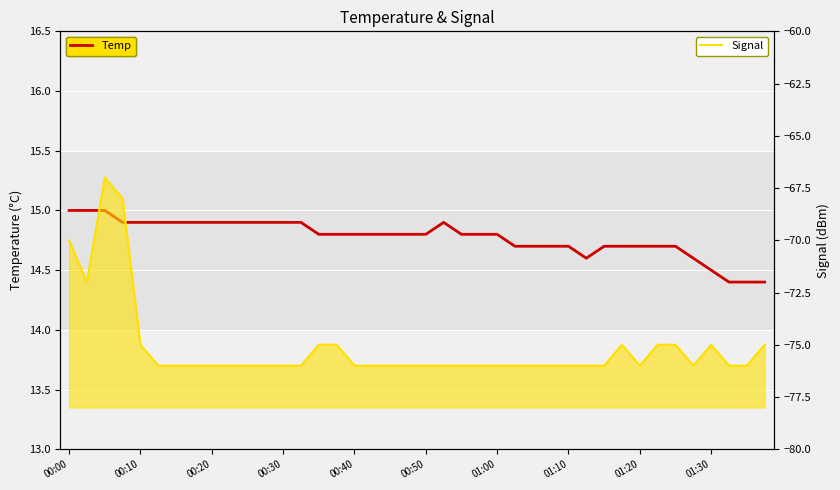

How many categories are shown in the chart?

40